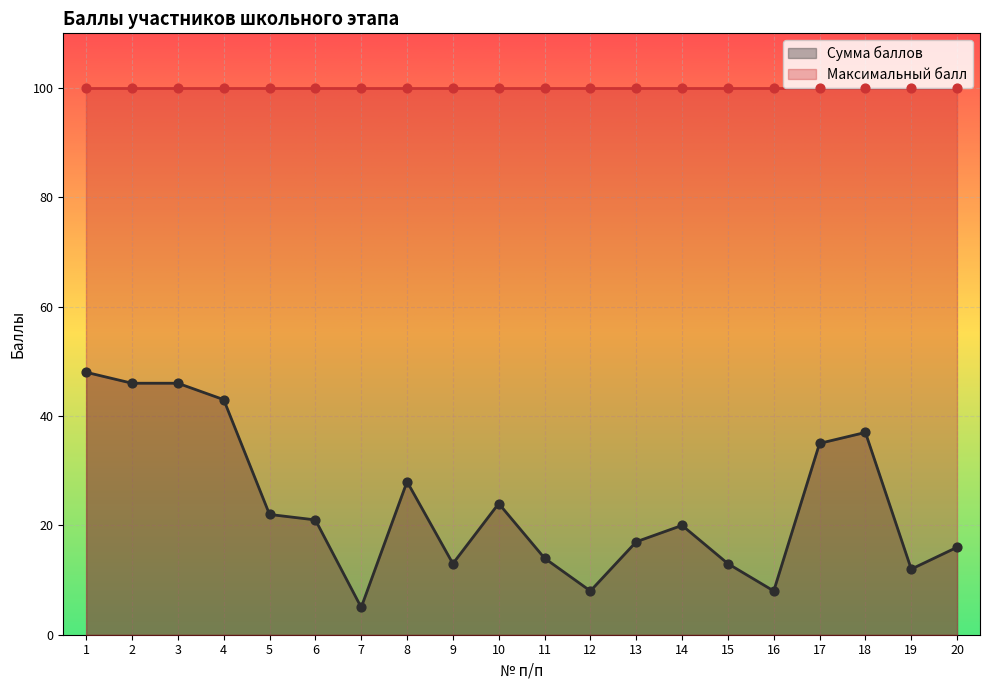

Between 18 and 8, which is larger?

18